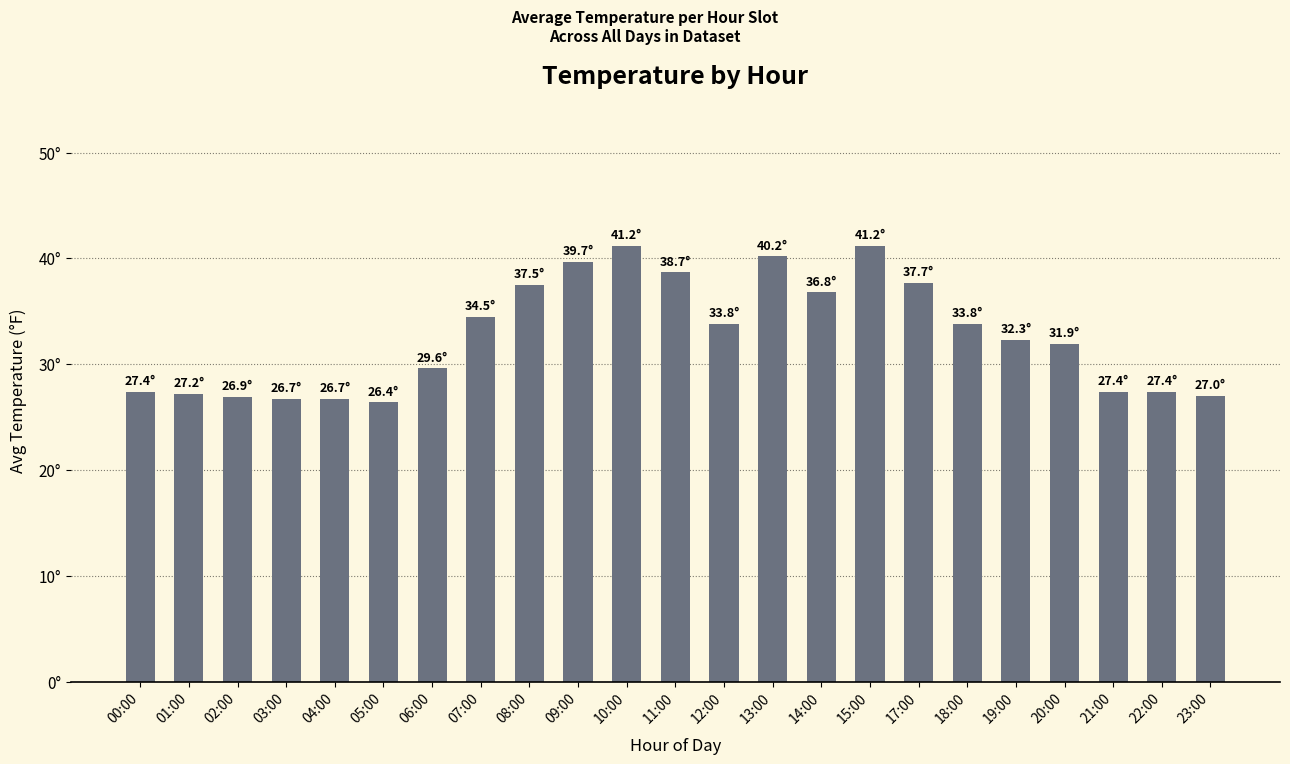

Is it true that the value at 18:00 is 11.7?

False